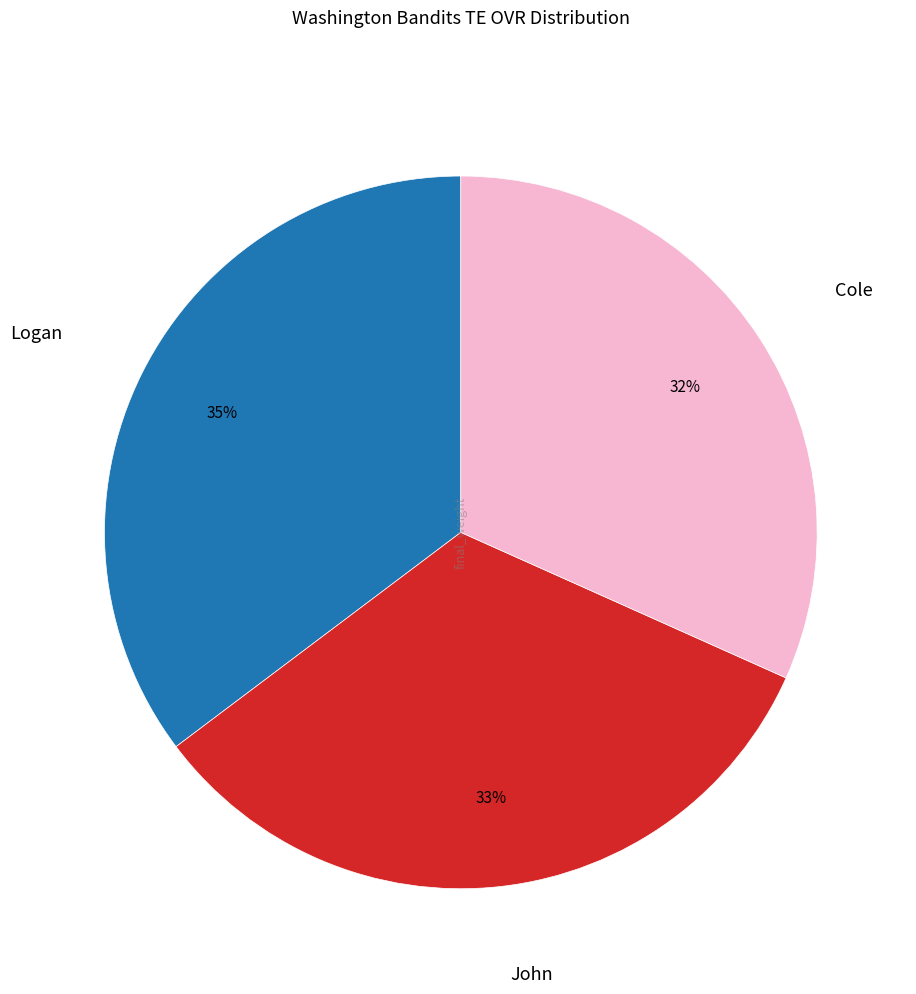

To the nearest percent, what is the average slice percentage?

33%